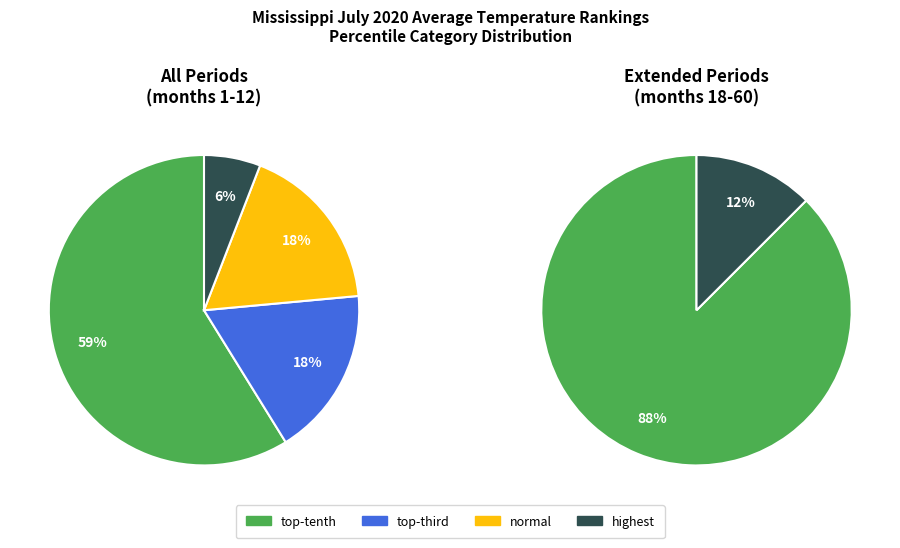

Which slice is the largest?

top-tenth